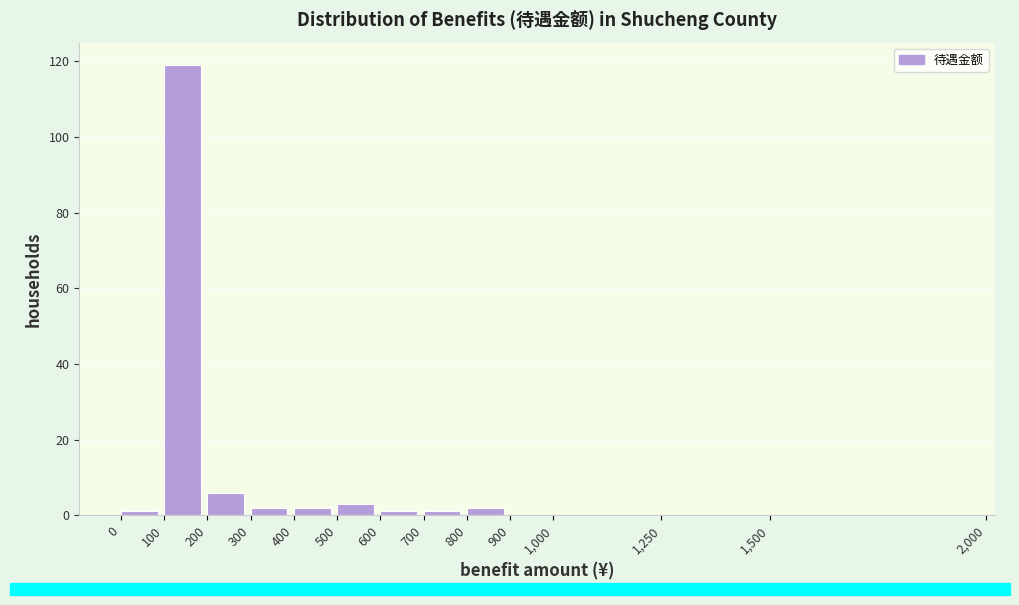

Reading left to right, list every bar in this chart as the range it spans on the x-axis followed by its height. The values are not printed on the chart, so give them approximately, as read against the axis.

0 to 100: under 2
100 to 200: 120
200 to 300: 6
300 to 400: 2
400 to 500: 2
500 to 600: 4
600 to 700: under 2
700 to 800: under 2
800 to 900: 2
900 to 1,000: 0
1,000 to 1,250: 0
1,250 to 1,500: 0
1,500 to 2,000: 0